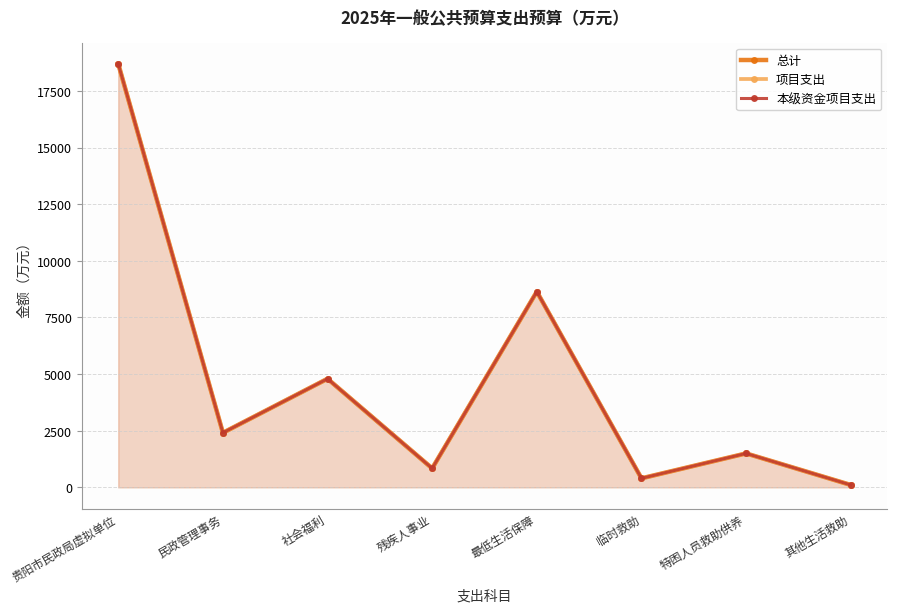

True or false: 项目支出 and 总计 cross at least once.

False